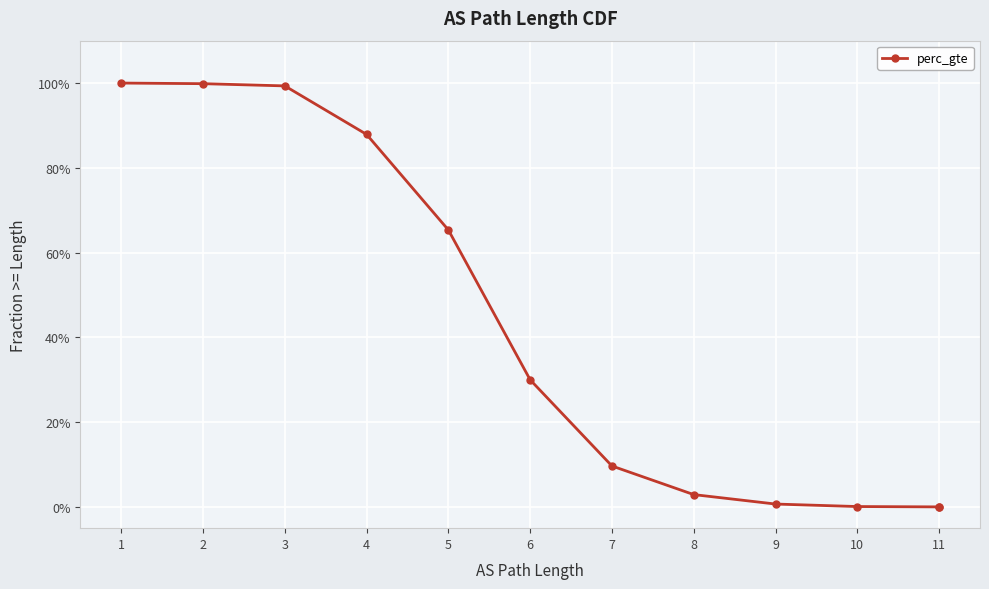

The chart shows a value of 1.0 at 1. True or false?

True